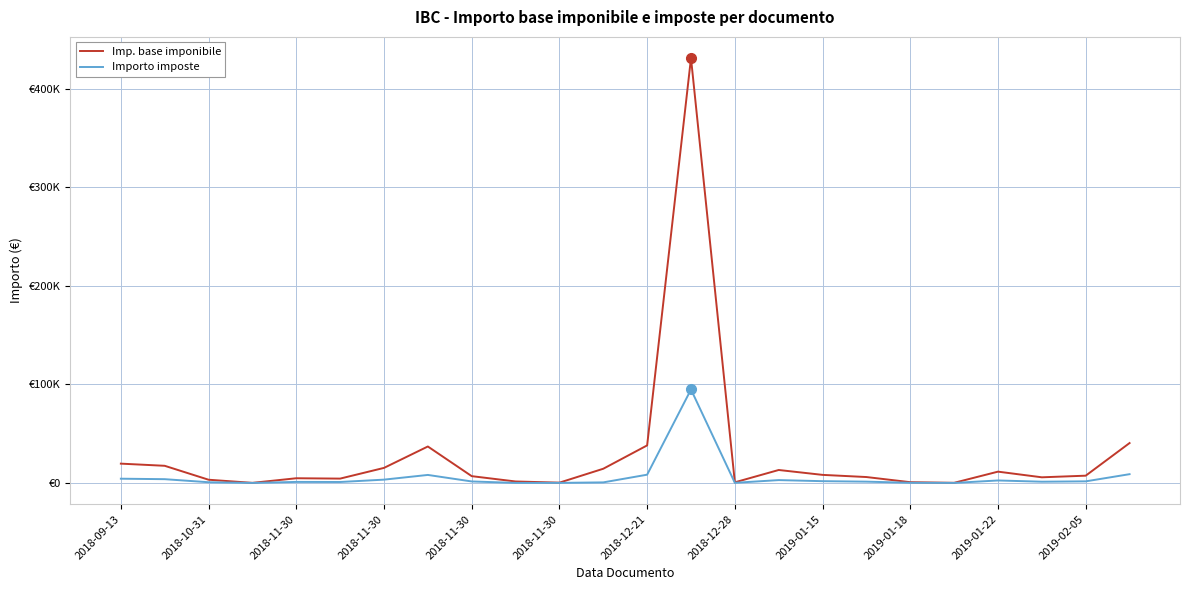

True or false: Imp. base imponibile and Importo imposte cross at least once.

False